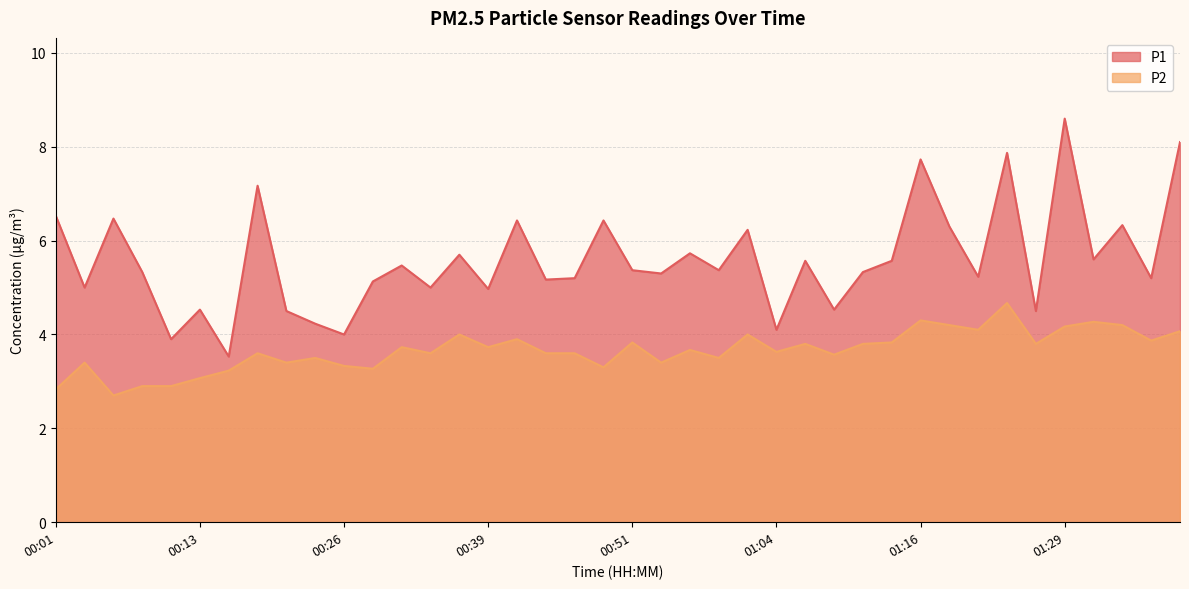

Reading left to right, list all the values displayed in this chart.

P1: 6.5	5.0	6.5	5.3	3.9	4.5	3.5	7.2	4.5	4.2	4.0	5.1	5.5	5.0	5.7	5.0	6.4	5.2	5.2	6.4	5.4	5.3	5.7	5.4	6.2	4.1	5.6	4.5	5.3	5.6	7.7	6.3	5.2	7.9	4.5	8.6	5.6	6.3	5.2	8.1
P2: 2.8	3.4	2.7	2.9	2.9	3.1	3.2	3.6	3.4	3.5	3.3	3.3	3.7	3.6	4.0	3.7	3.9	3.6	3.6	3.3	3.8	3.4	3.7	3.5	4.0	3.6	3.8	3.6	3.8	3.8	4.3	4.2	4.1	4.7	3.8	4.2	4.3	4.2	3.9	4.1